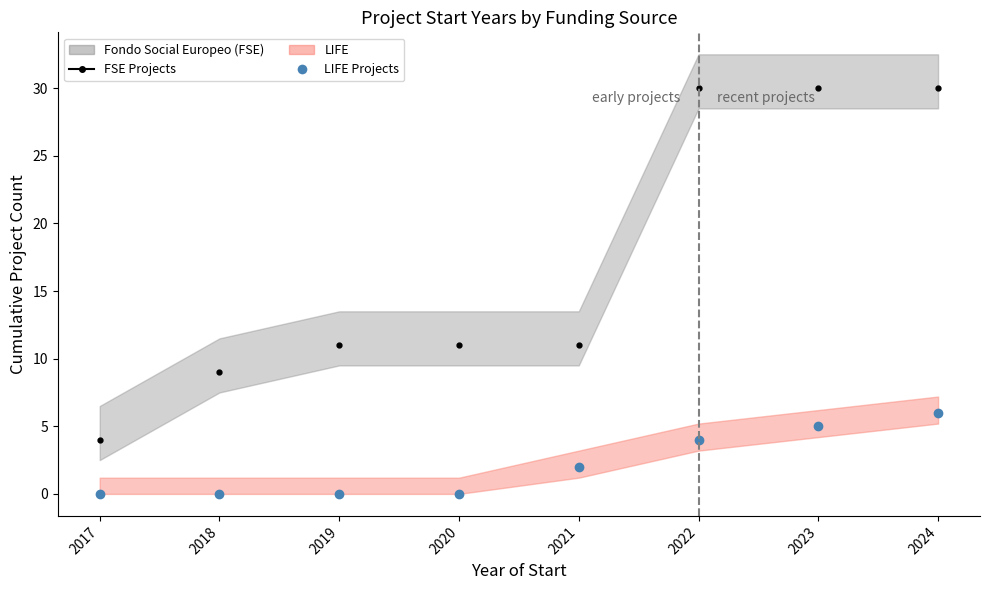

Reading left to right, list all the values displayed in this chart.

FSE Projects (count): 4	9	11	11	11	30	30	30
LIFE Projects (count): 0	0	0	0	2	4	5	6